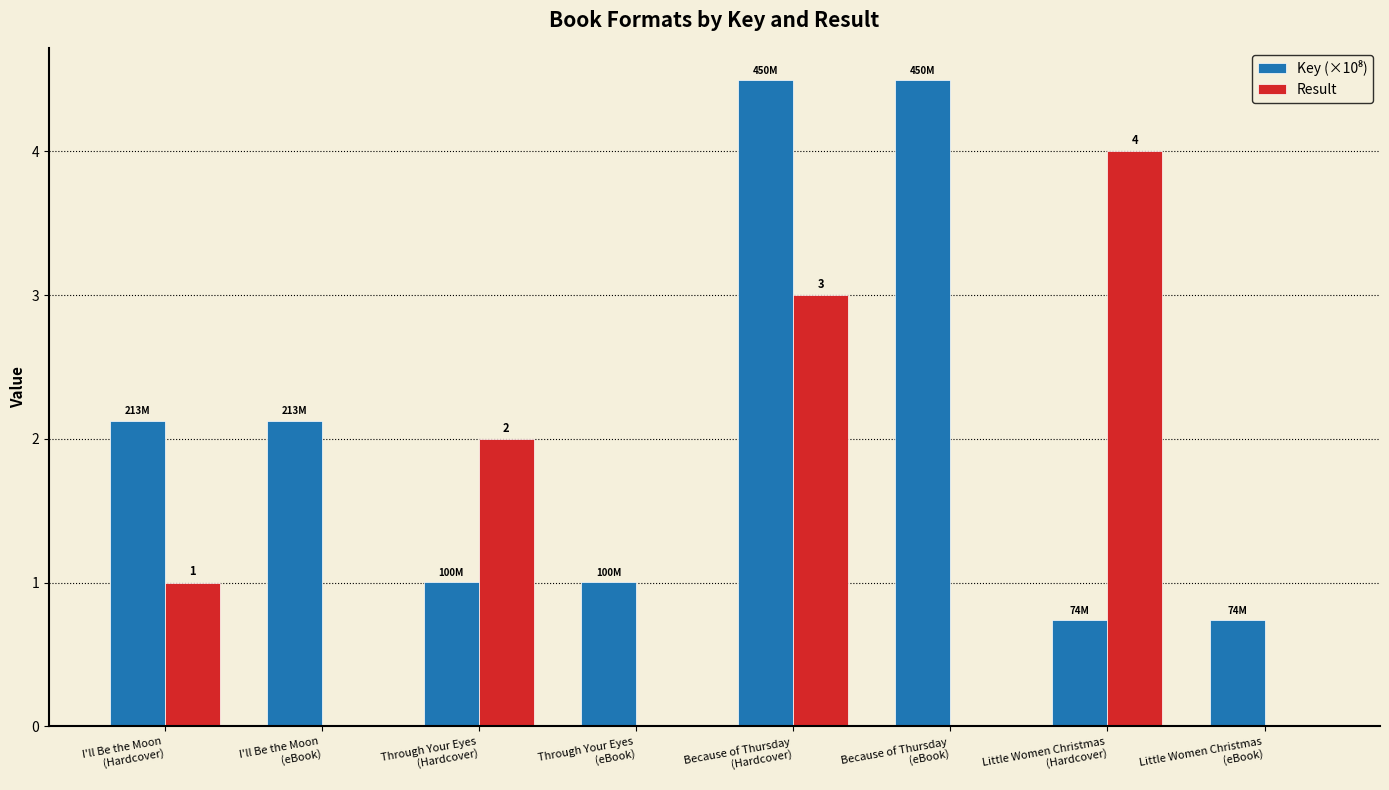

What is the greatest value displayed?

4.5